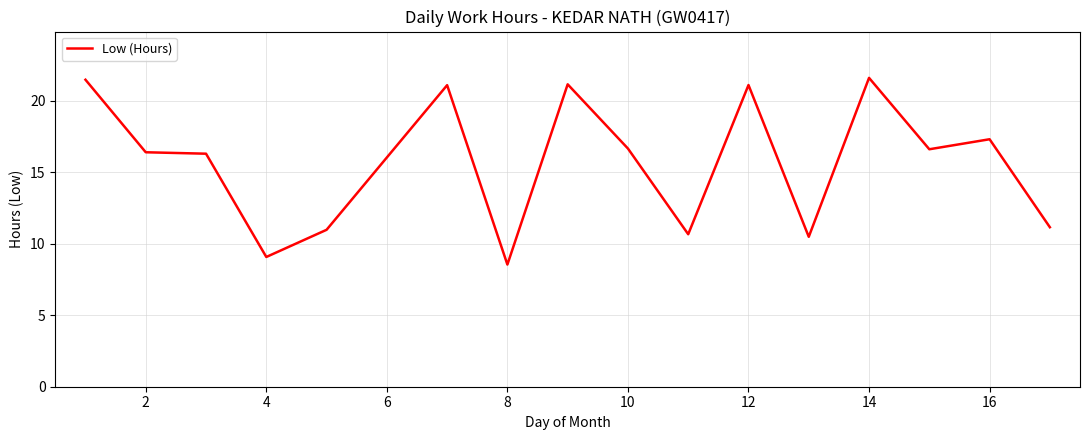

What is the maximum value shown in the chart?

21.6